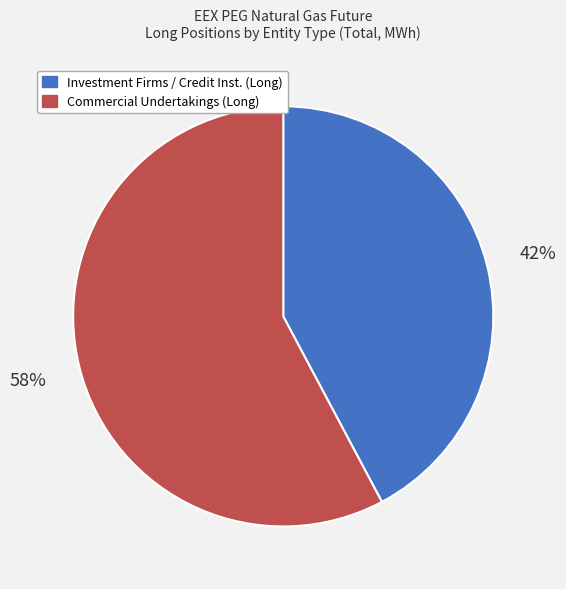

To the nearest percent, what is the difference between the largest and smallest slice percentages?

16%